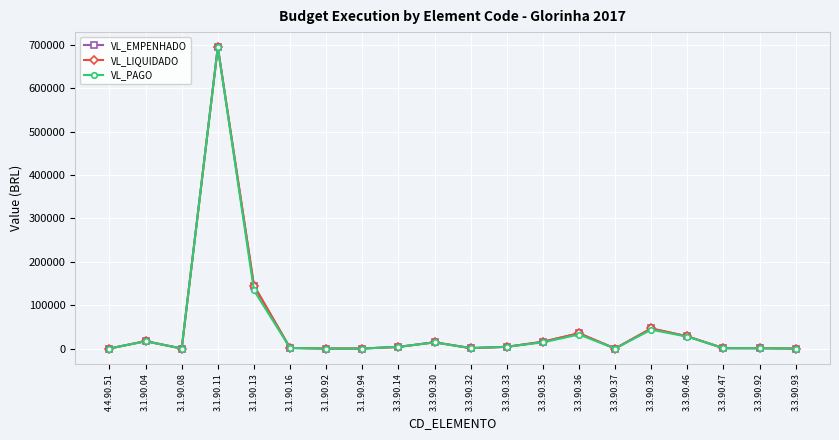

What is the spread (max minus min) of values at 3.3.90.39?

2855.9